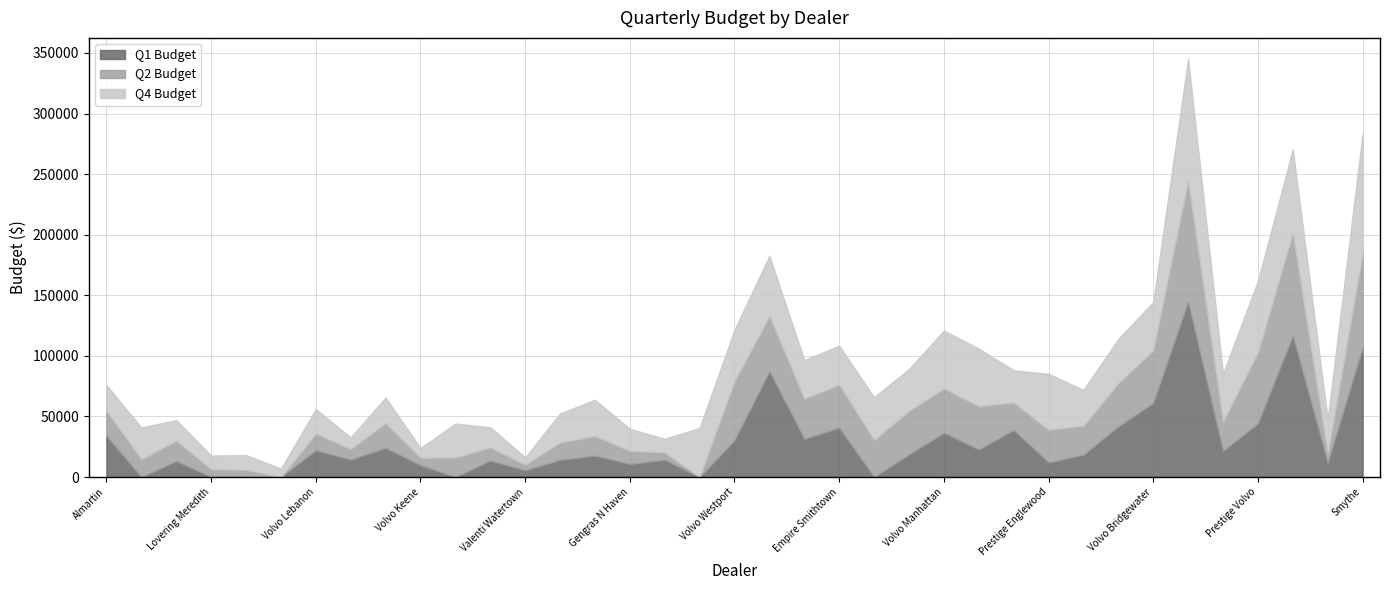

Reading right to left, extract all data points from this chart.

Q1 Budget: 106930.0	11671.4	116846.4	44283.2	21462.5	144780.4	61181.7	41721.3	18398.0	12054.2	38742.9	22693.2	36448.6	18553.8	0.0	40654.4	31546.4	87277.8	30457.9	0.0	14201.6	10724.1	17634.9	14220.0	5525.6	13563.2	0.0	9726.7	24068.8	14326.3	22103.7	0.0	0.0	0.0	13237.7	0.0	33850.5
Q2 Budget: 77950.0	7490.4	84752.2	58546.0	24158.9	100030.7	43481.6	35755.2	24032.2	26999.8	22805.2	35810.1	36732.2	36004.7	30600.0	35689.0	33125.7	45614.6	48875.1	0.0	6069.9	10867.2	16373.5	14220.0	4799.2	10855.0	16200.0	6095.6	20602.0	8796.0	13748.7	0.0	5940.0	6480.0	16871.9	14580.0	20874.0
Q4 Budget: 98100.0	28575.0	68850.0	58950.0	39825.0	100350.0	39825.0	36450.0	29475.0	46125.0	26550.0	47475.0	47700.0	34650.0	35325.0	31950.0	31950.0	49725.0	42300.0	40500.0	11250.0	18225.0	29700.0	24075.0	5850.0	16650.0	27900.0	8100.0	20925.0	9675.0	20250.0	6975.0	12150.0	11250.0	16875.0	26325.0	21150.0